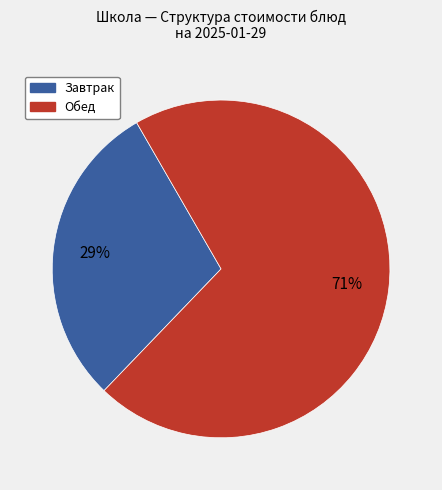

To the nearest percent, what is the average slice percentage?

50%